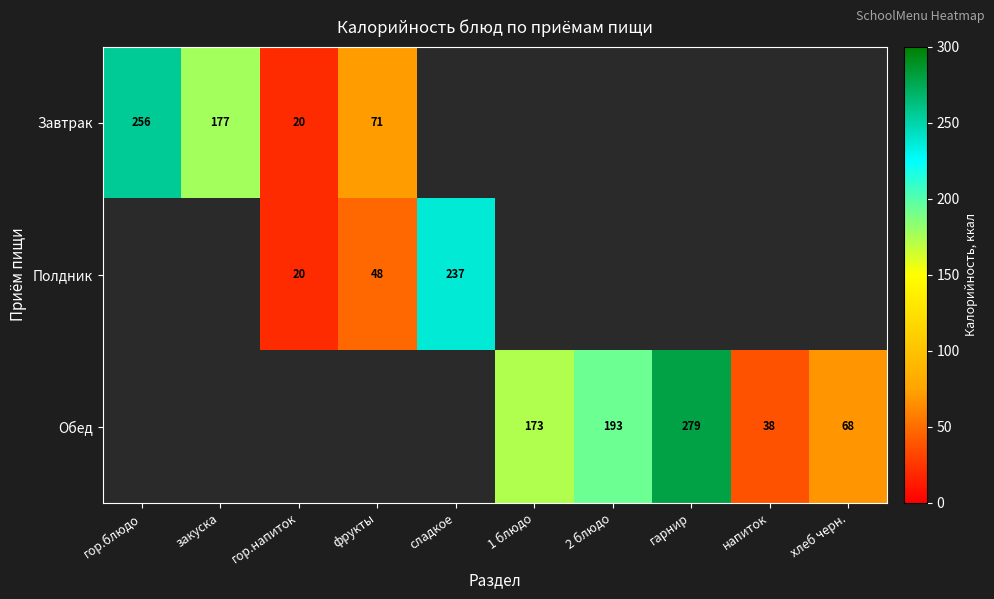

Is it true that Обед equals 38 at напиток?

True